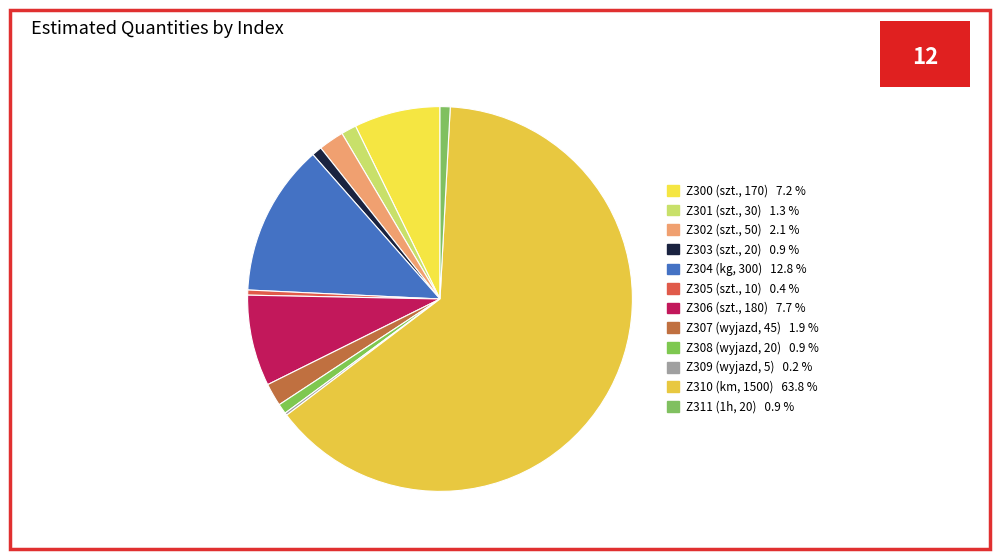

To the nearest percent, what is the combined percentage of Z305 (szt., 10) and Z306 (szt., 180)?

8%